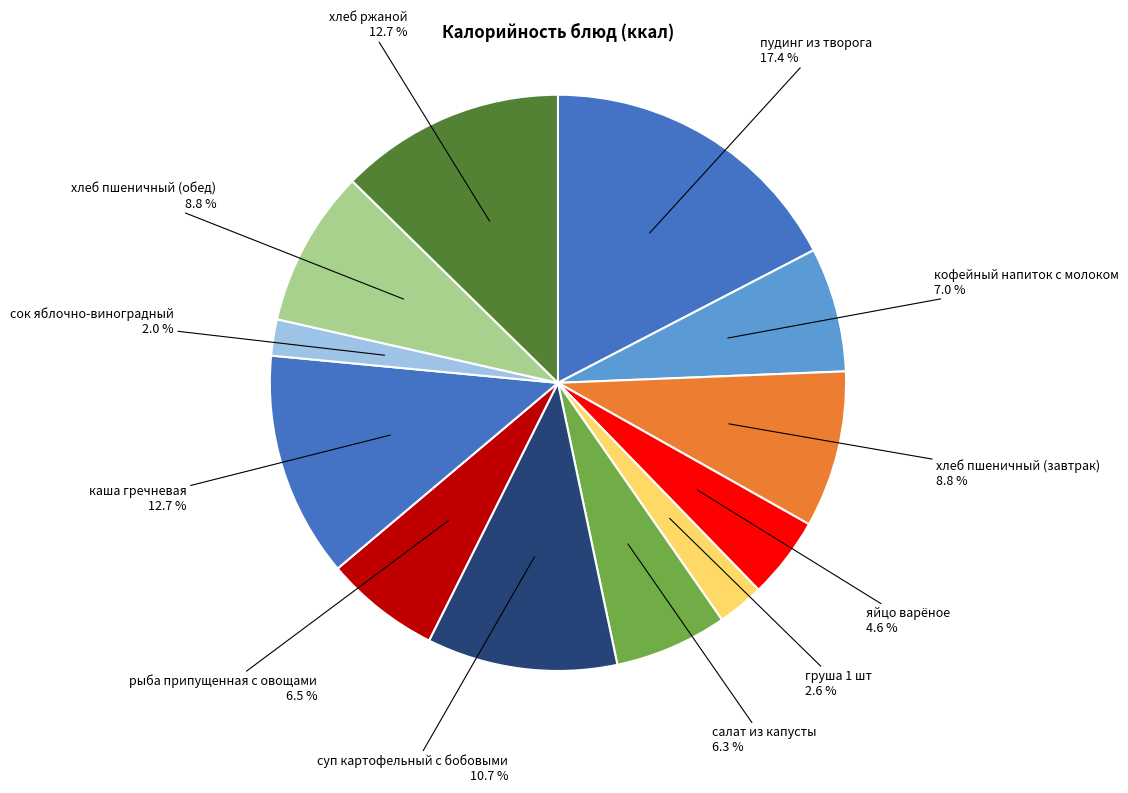

How many segments does this pie chart have?

12